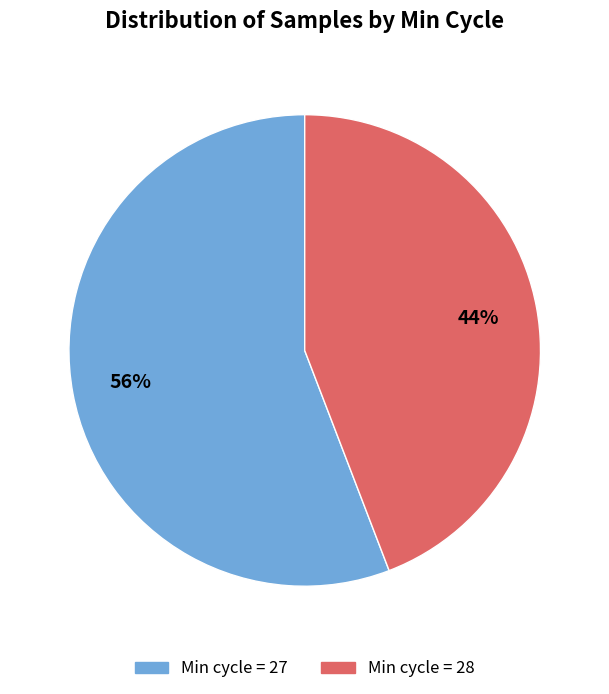

Is there a majority slice in this chart?

Yes